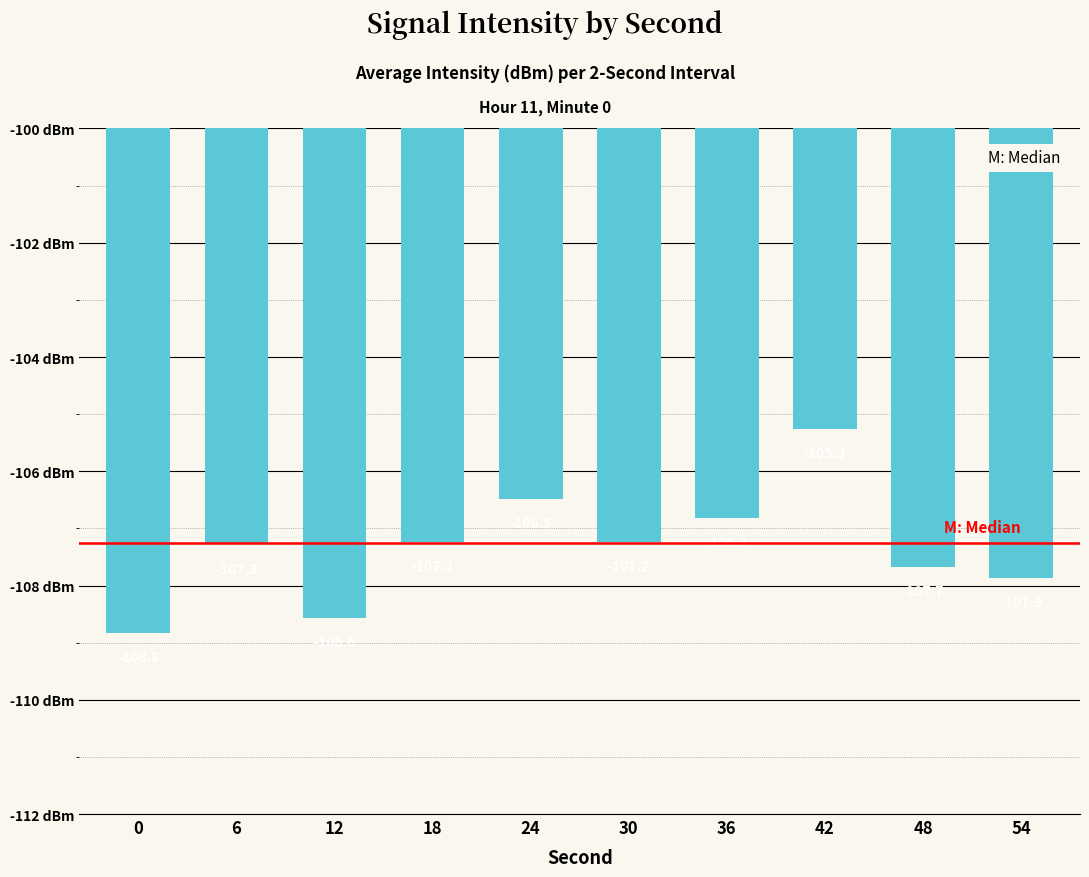

What is the difference between the second highest and second lowest values?

2.1